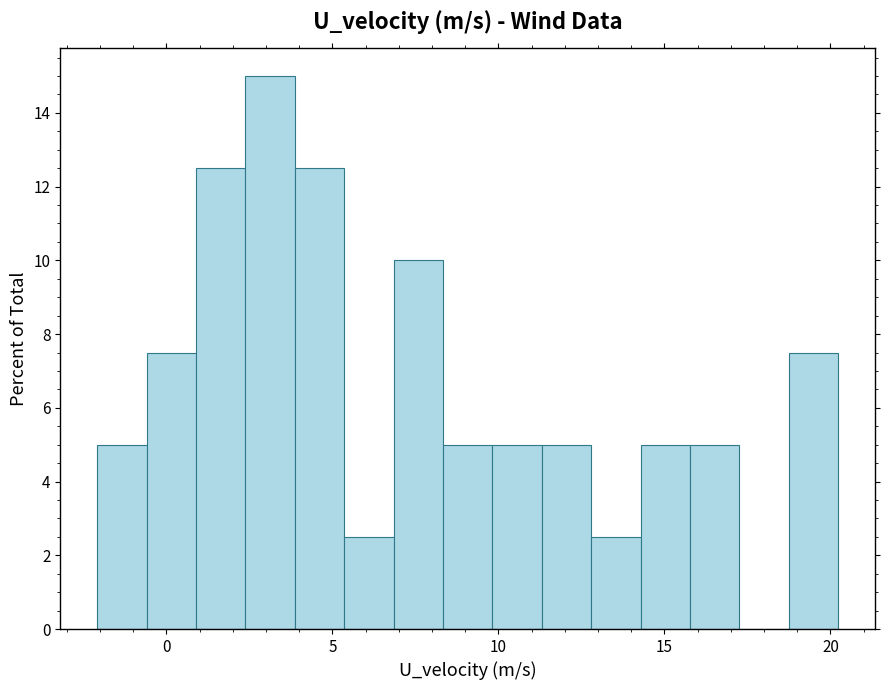

Around what value on the x-axis is the tallest bar? Give the approximate position of its centre, as read against the axis.

3.0